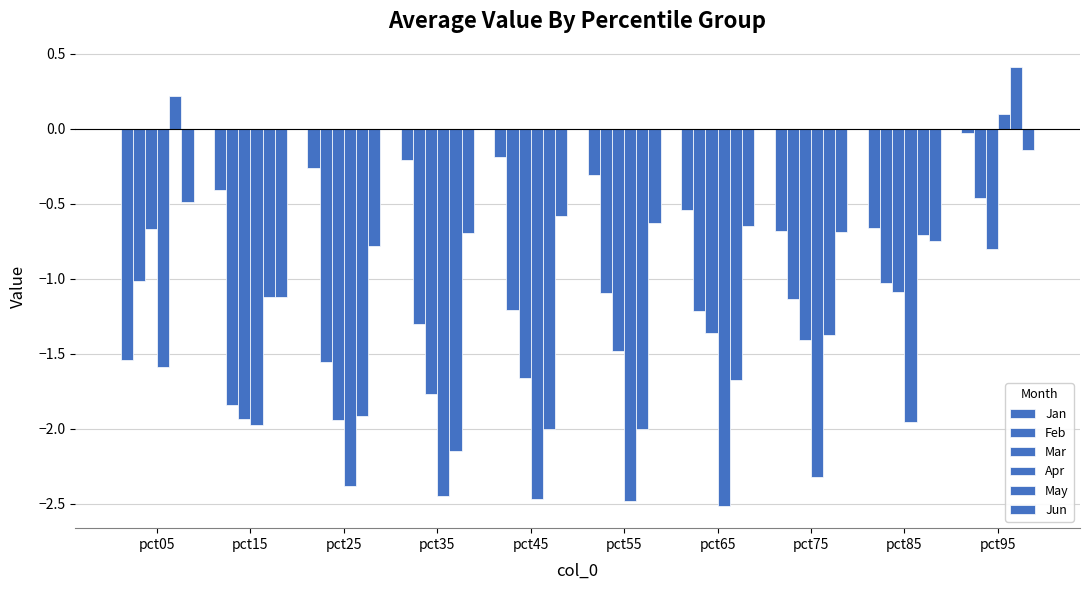

How many groups of bars are there?

10